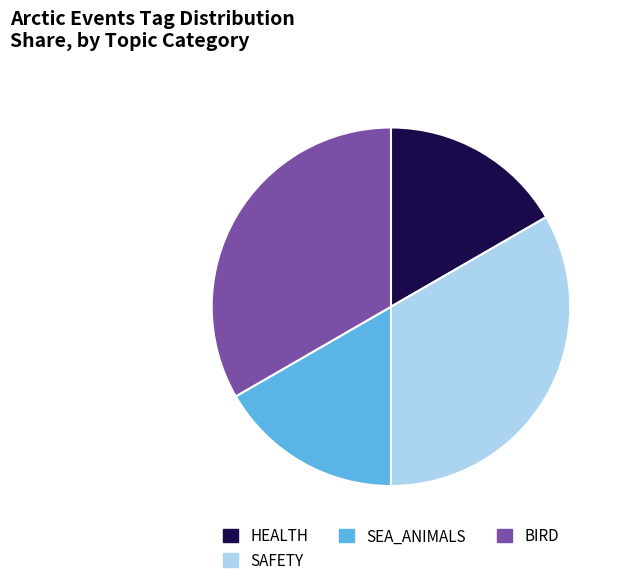

Approximately how many times larger is the value at SEA_ANIMALS compared to HEALTH?

1.0